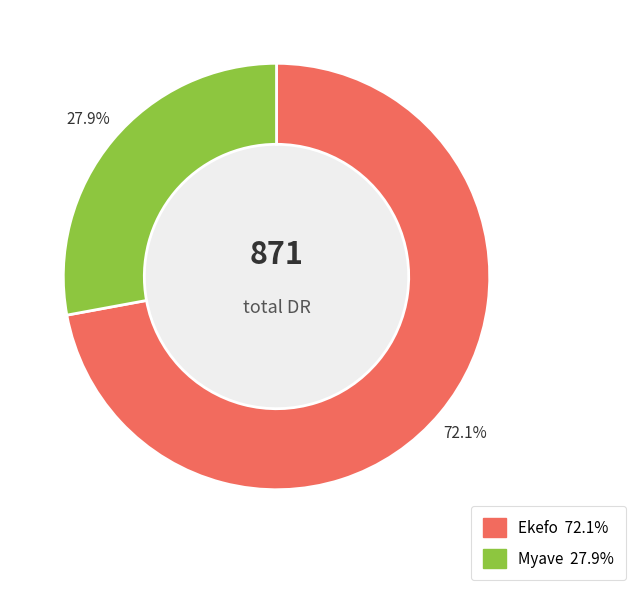

What is the largest slice in the pie chart?

Ekefo